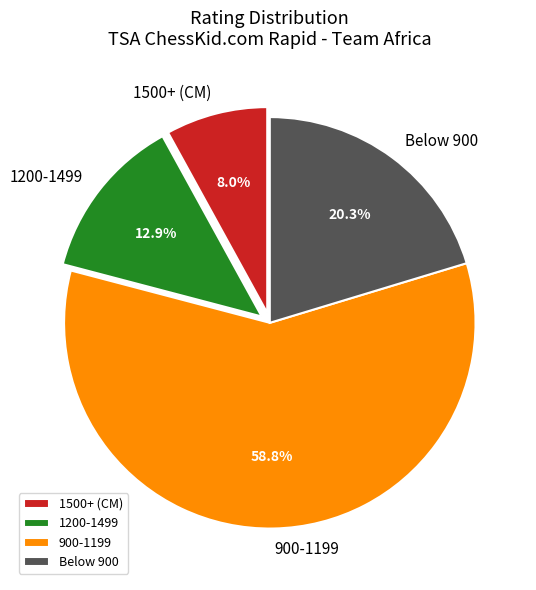

Is there any slice that represents more than half of the pie?

Yes